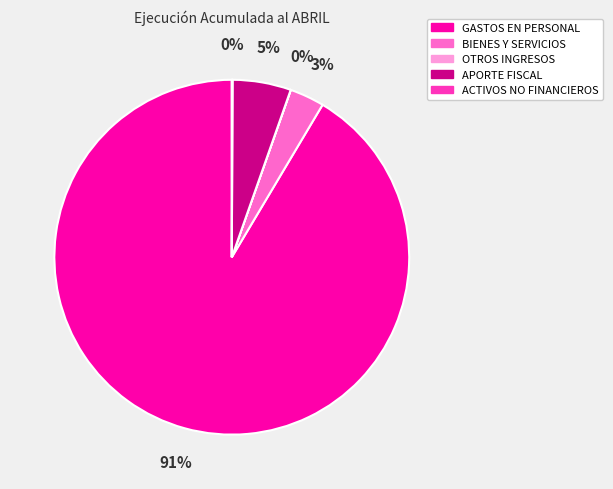

To the nearest percent, what is the average slice percentage?

20%